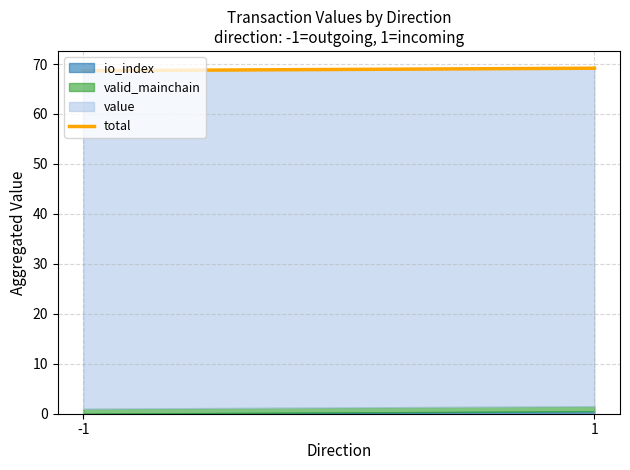

What is the change in value from -1 to 1?

+0.5